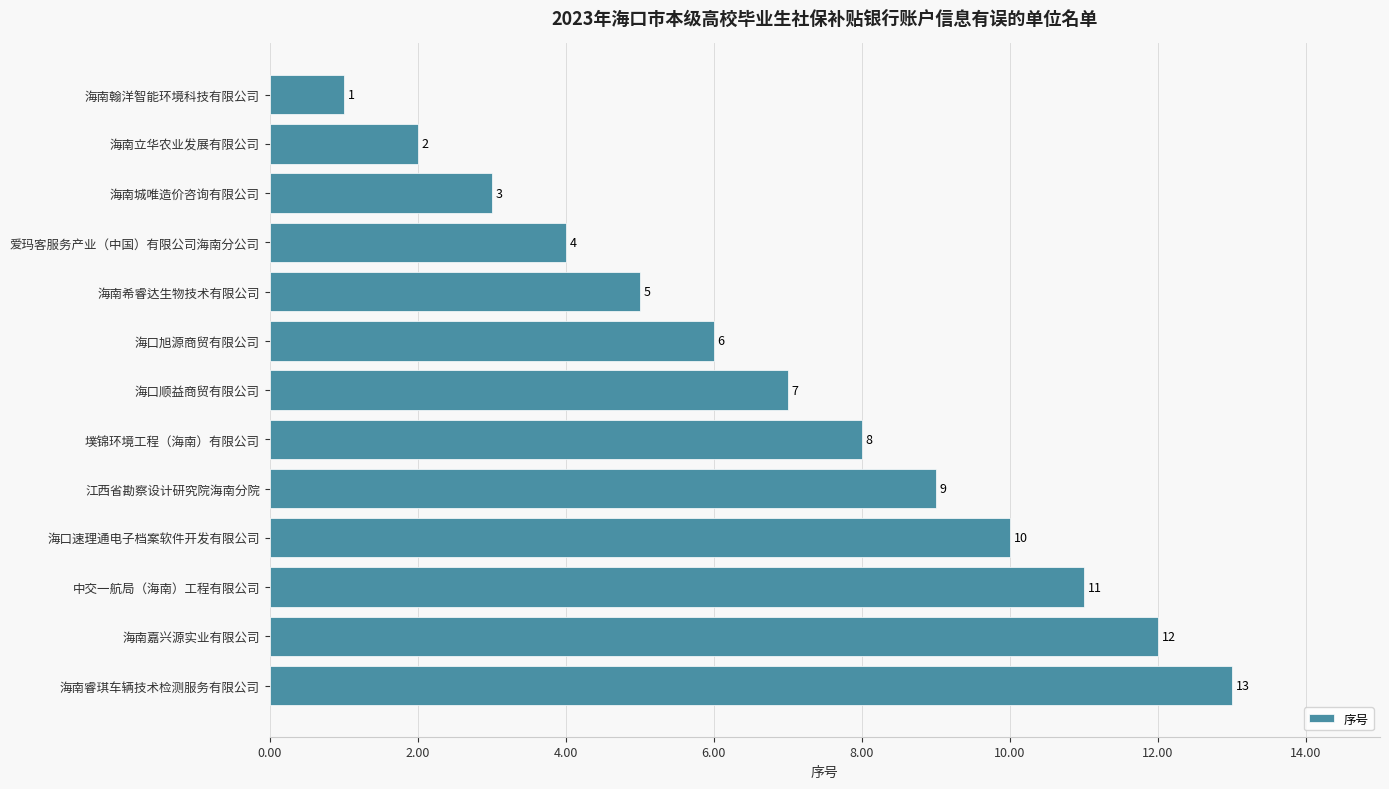

What is the change in value from 海口速理通电子档案软件开发有限公司 to 爱玛客服务产业（中国）有限公司海南分公司?

-6